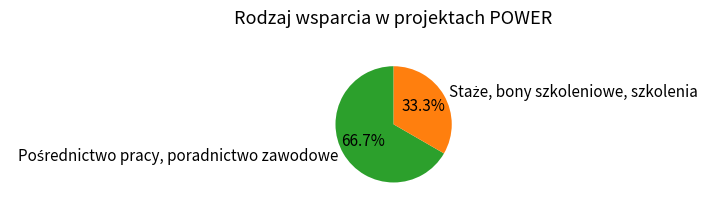

Does any single category account for the majority?

Yes